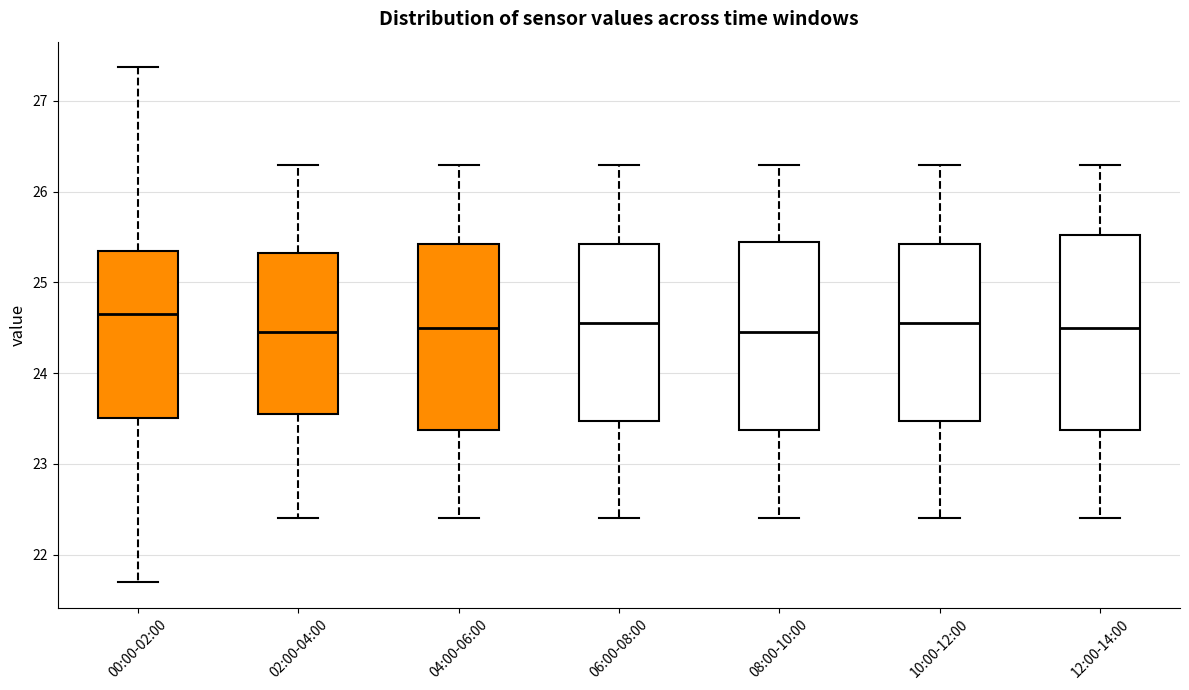

Reading left to right, read every box against the y-axis: the position of its median line, the range the box covers, and the ends of its whiskers. The values are not printed on the chart, so give them approximately, as read against the axis.

00:00-02:00: median 24.7, box 23.5 to 25.3, whiskers 21.7 to 27.4
02:00-04:00: median 24.5, box 23.6 to 25.3, whiskers 22.4 to 26.3
04:00-06:00: median 24.5, box 23.4 to 25.4, whiskers 22.4 to 26.3
06:00-08:00: median 24.6, box 23.5 to 25.4, whiskers 22.4 to 26.3
08:00-10:00: median 24.5, box 23.4 to 25.5, whiskers 22.4 to 26.3
10:00-12:00: median 24.6, box 23.5 to 25.4, whiskers 22.4 to 26.3
12:00-14:00: median 24.5, box 23.4 to 25.5, whiskers 22.4 to 26.3